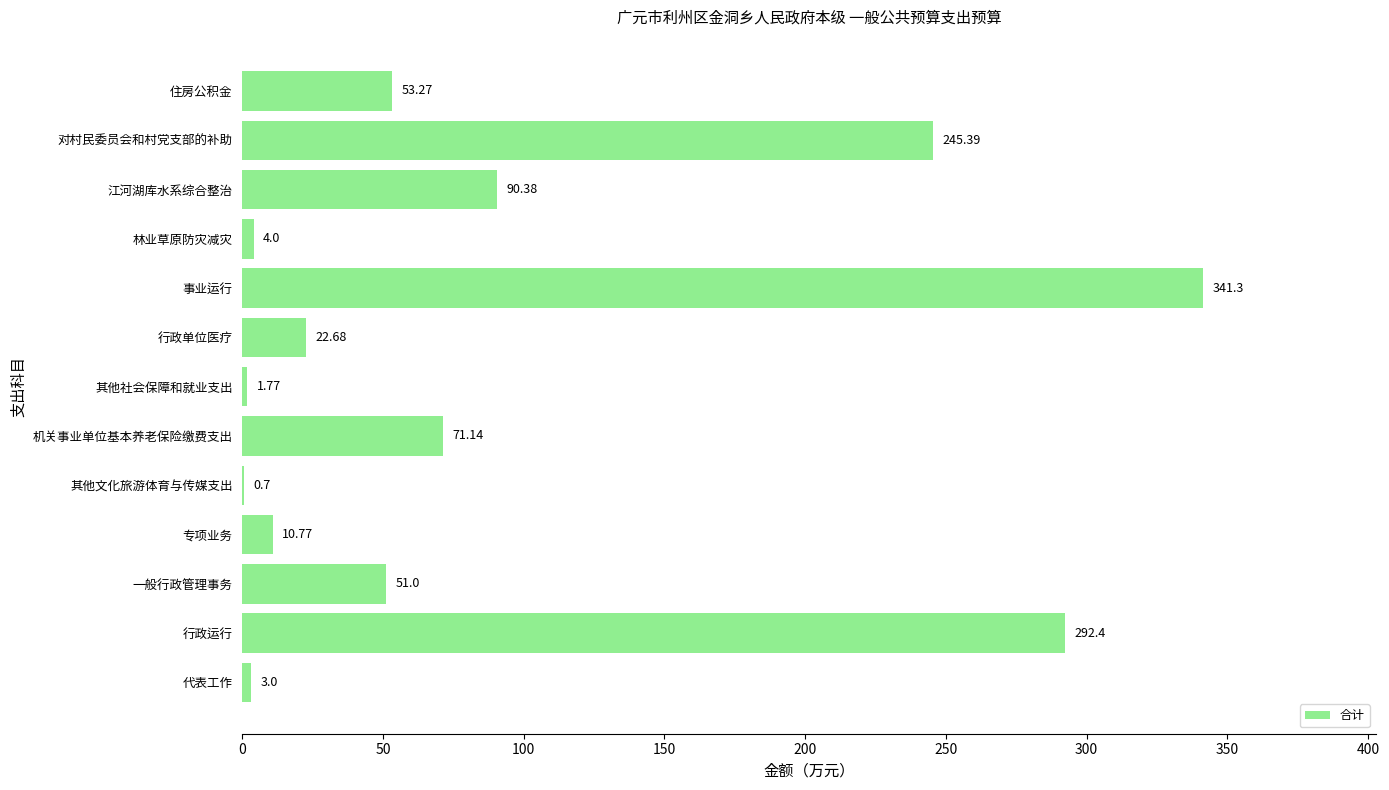

Which has a higher value, 其他文化旅游体育与传媒支出 or 行政单位医疗?

行政单位医疗